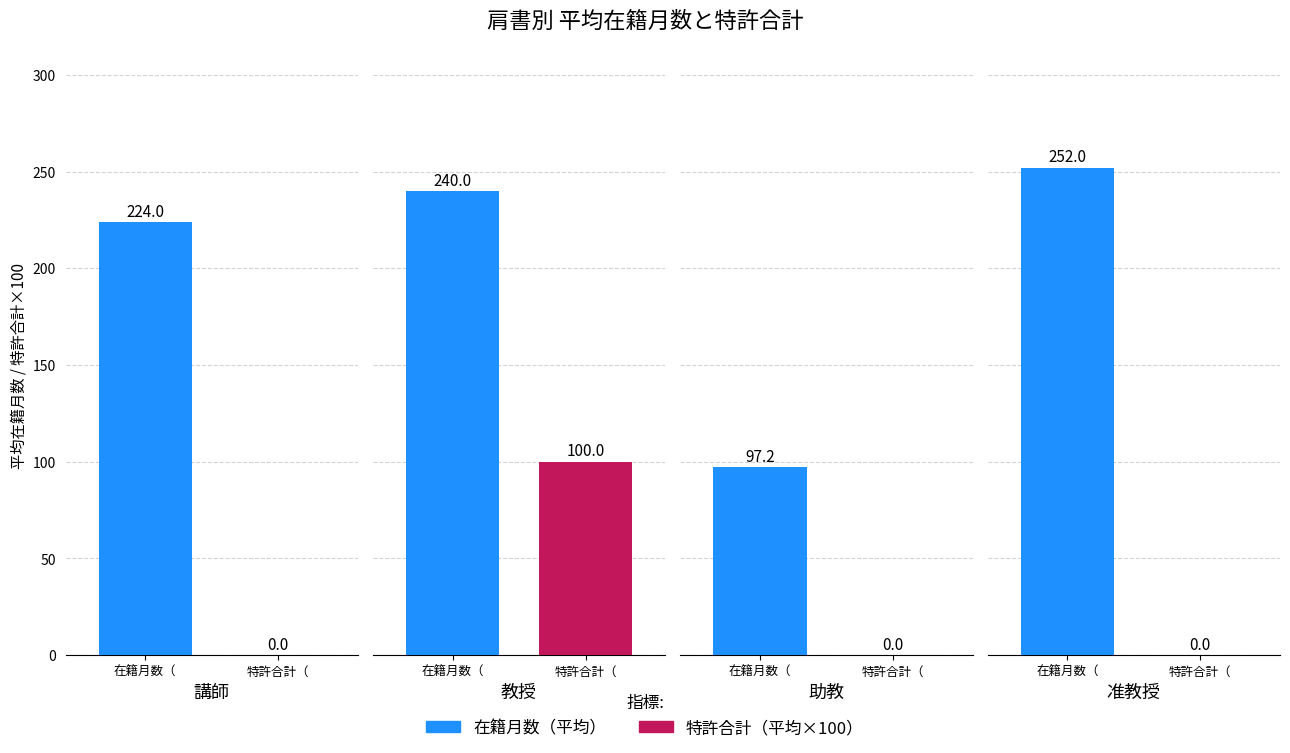

What is the approximate value of 在籍月数 at 准教授, to the nearest 10?

250